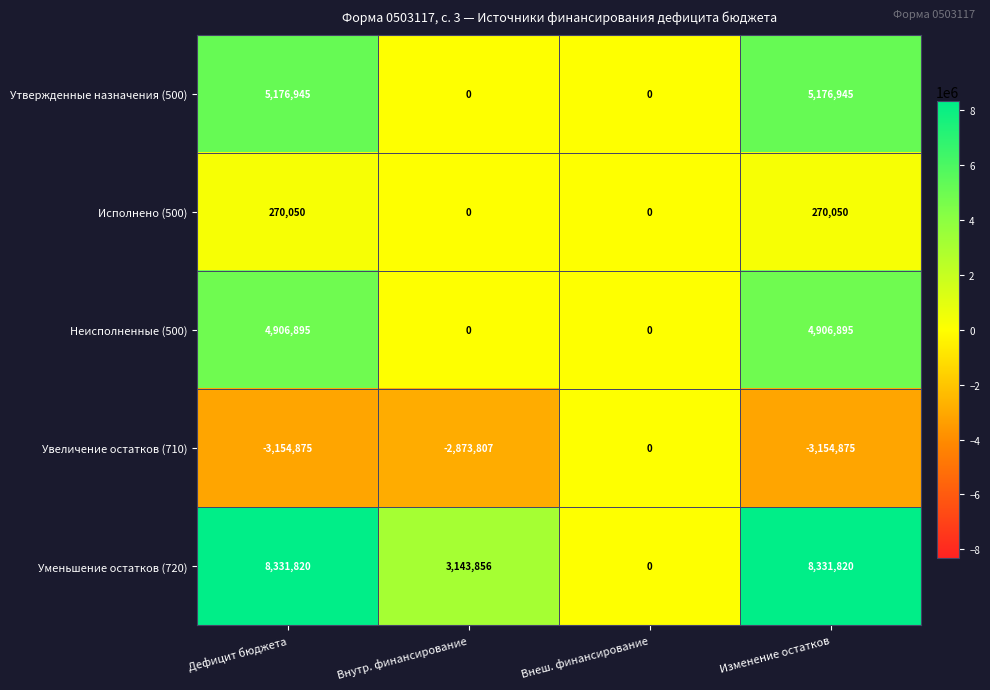

The value of Уменьшение остатков (720) at Внутр. финансирование is 3143856. True or false?

True